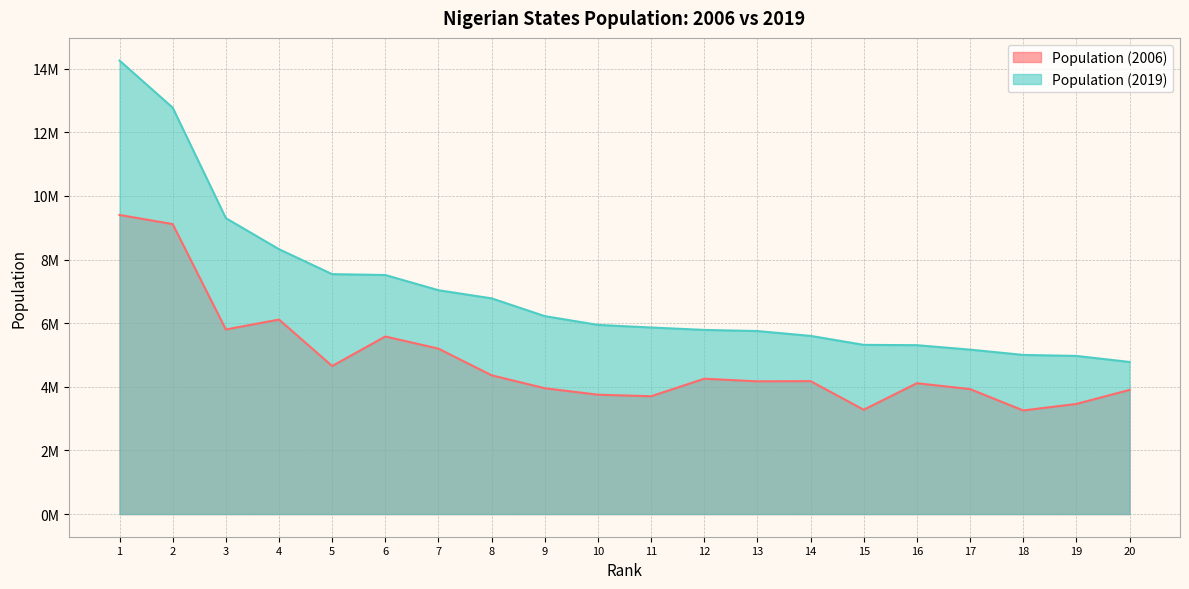

Does the chart display data point markers on the line(s)?

No